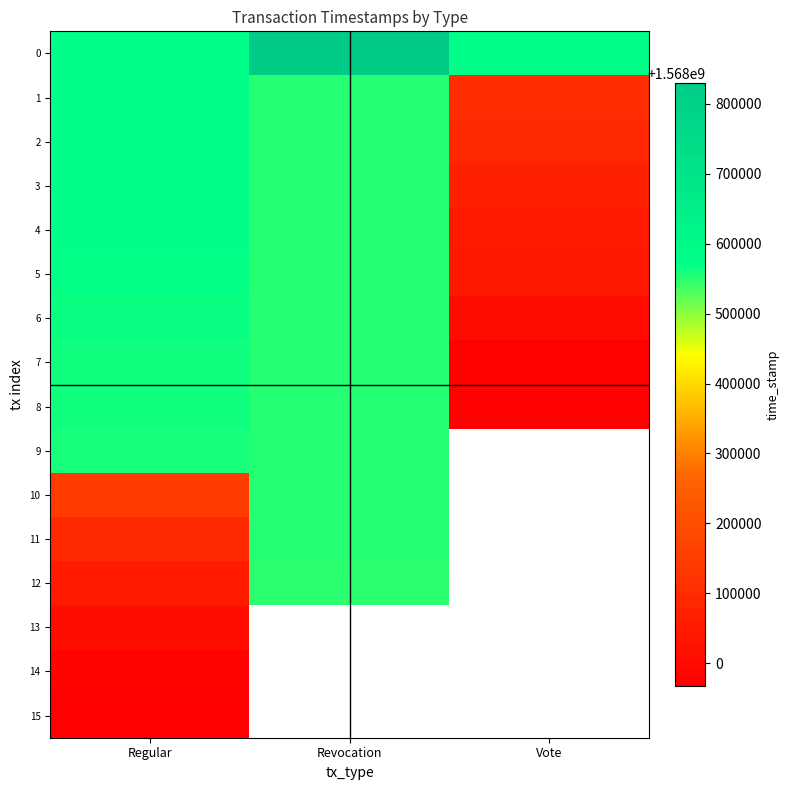

How many data points does each series have?

3